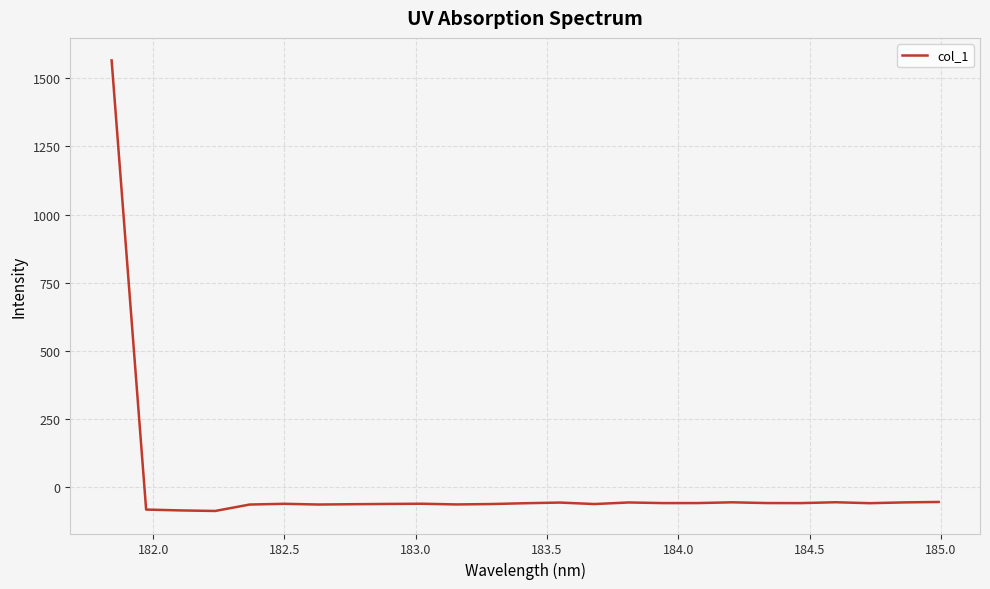

What is the minimum value shown in the chart?

-86.5